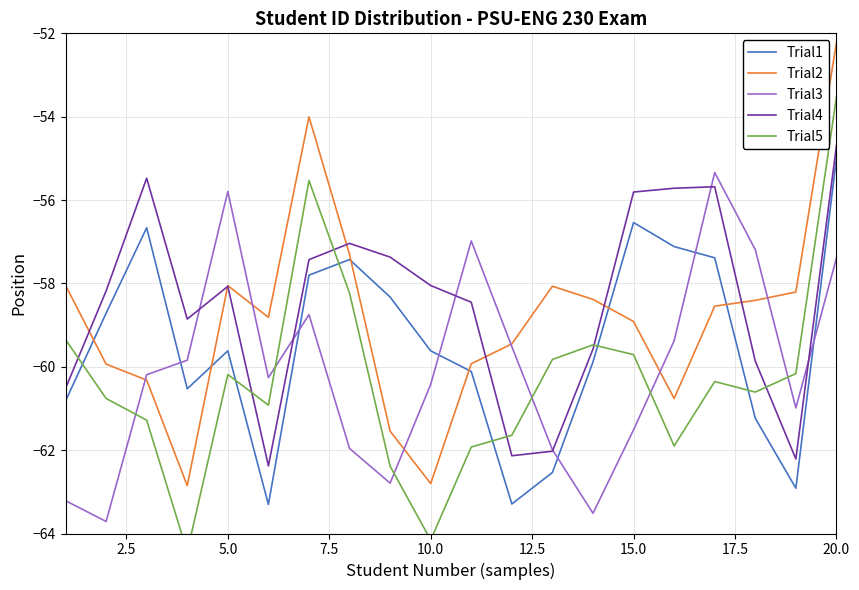

How many interior local peaks does the Trial5 series have?

4